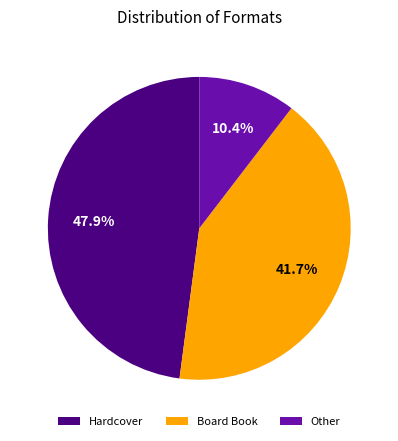

Between Hardcover and Board Book, which is larger?

Hardcover